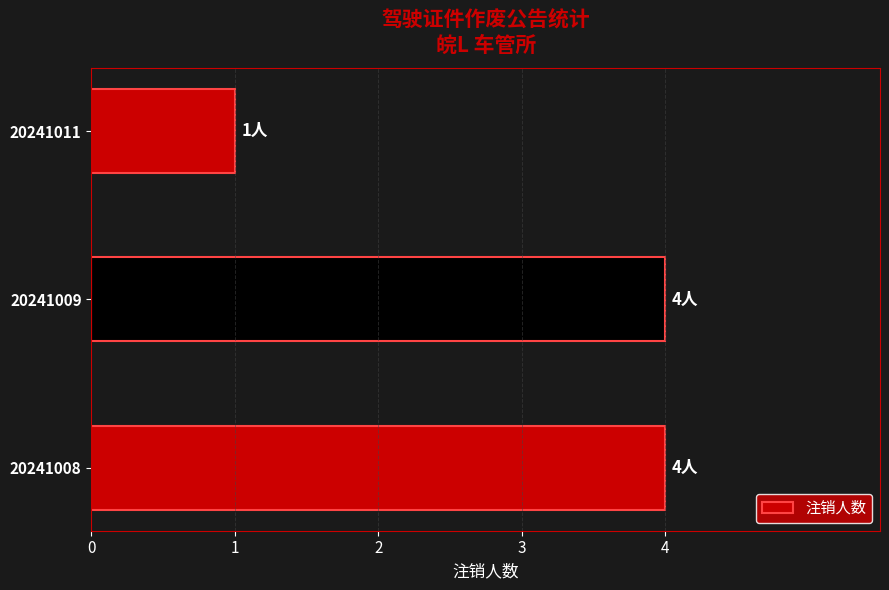

Reading top to bottom, list all the values displayed in this chart.

20241011=1	20241009=4	20241008=4